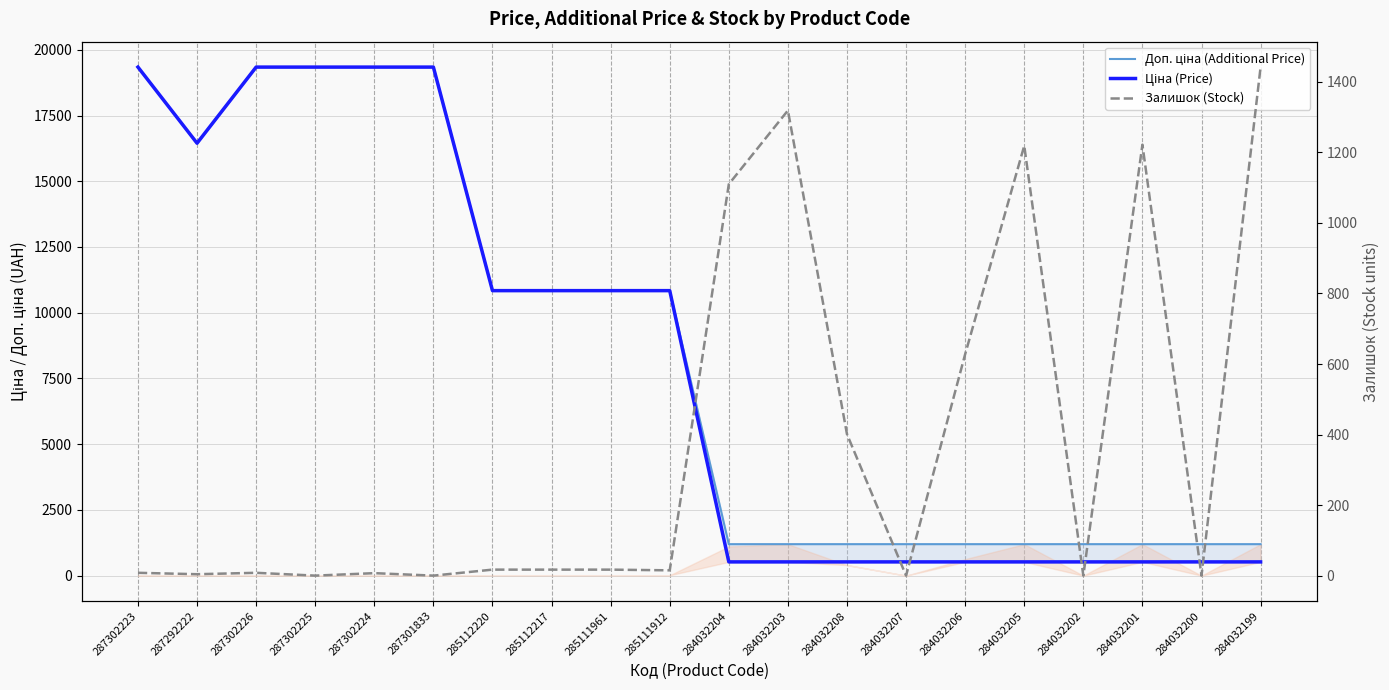

At which category is the sum across all series the highest?

287302223